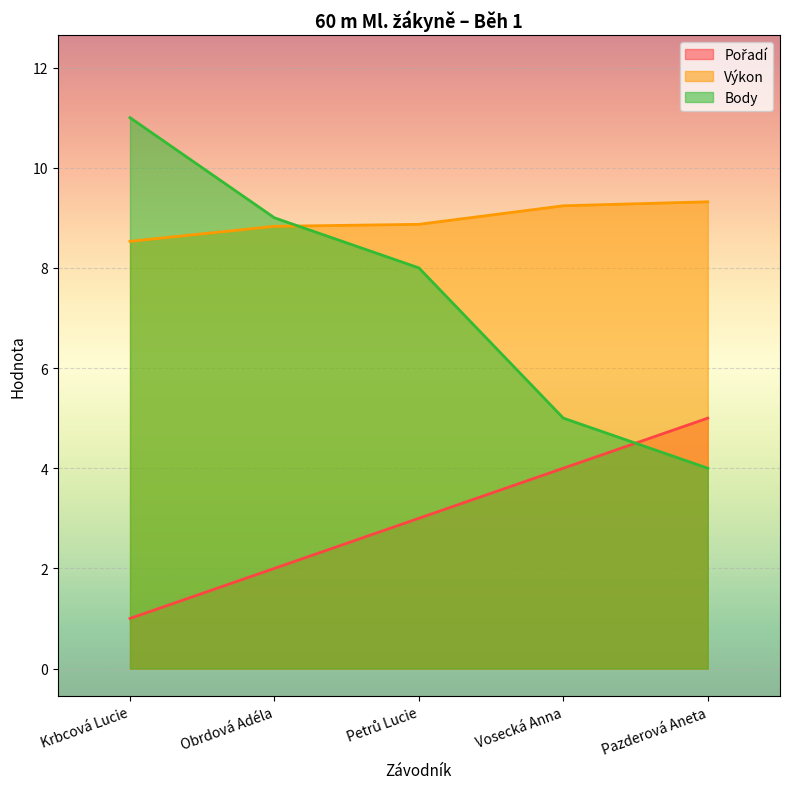

What are all the series names shown in the legend?

Pořadí, Výkon, Body